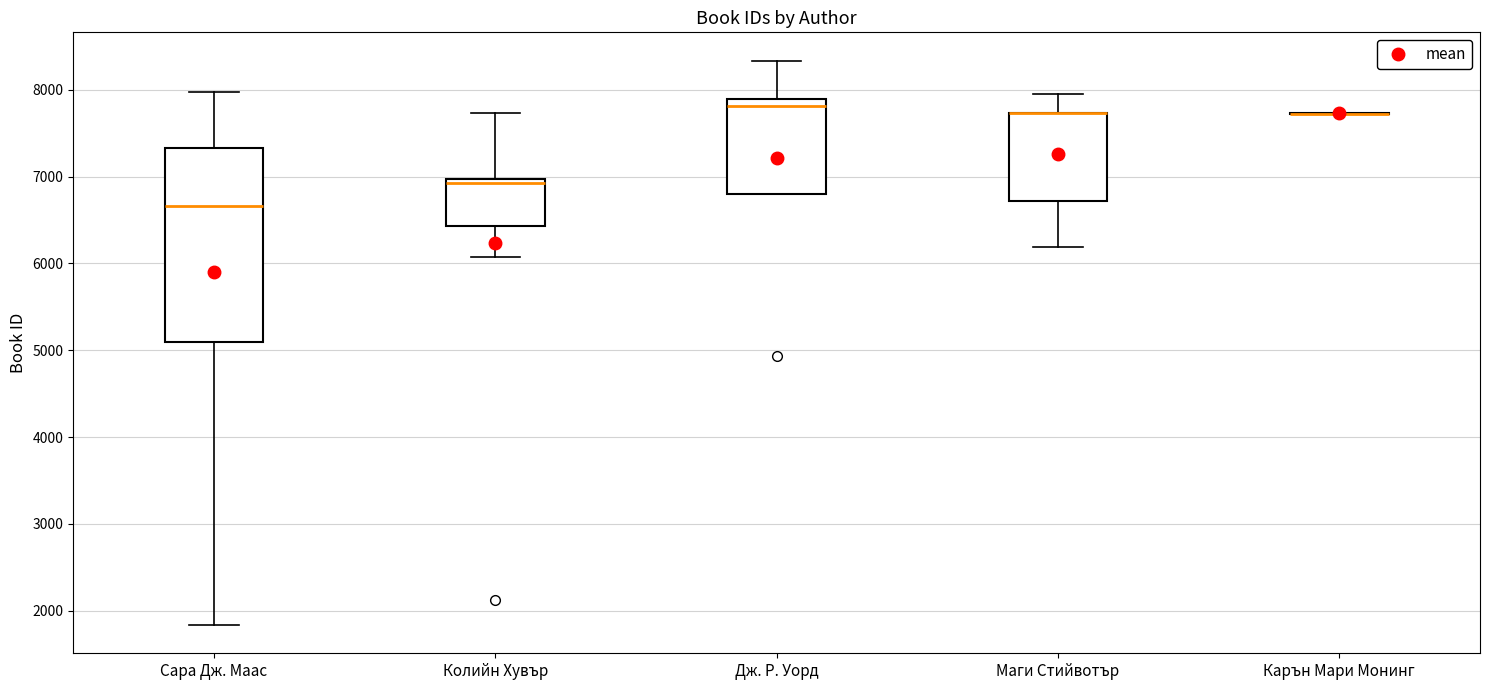

Where does the upper whisker of the box for Маги Стийвотър end on the y-axis? The values are not printed on the chart, so give them approximately, as read against the axis.

8000